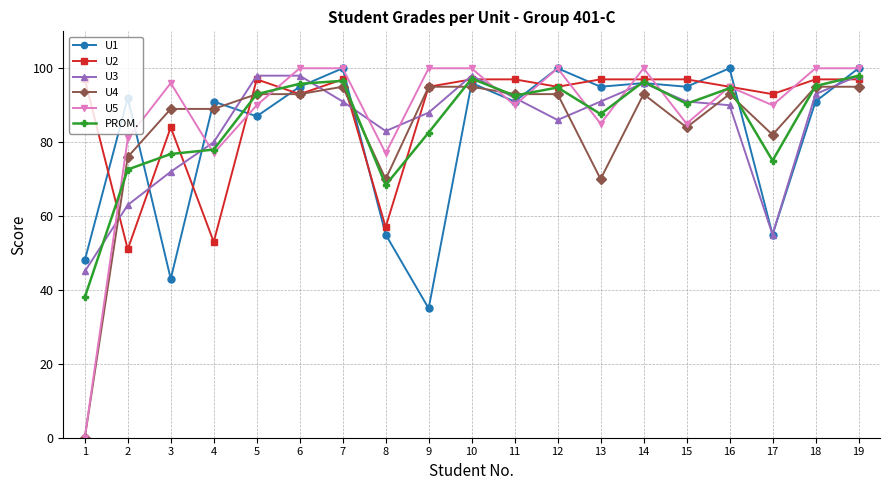

How many positive values does the U4 series have?

18